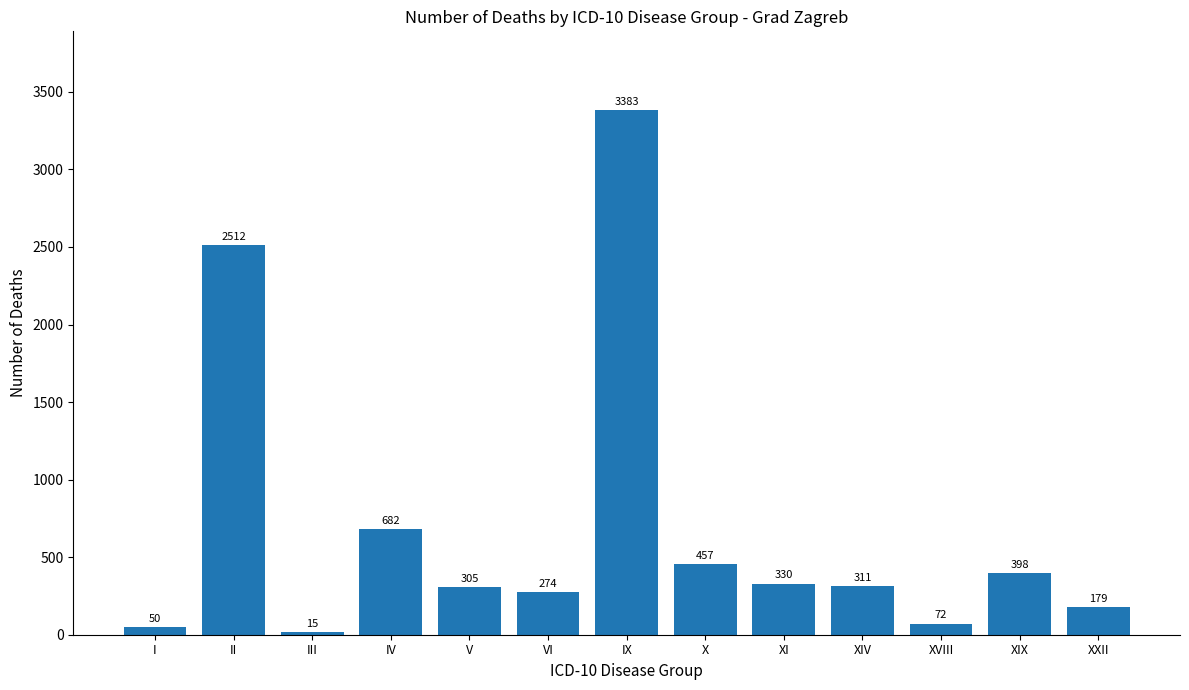

At which category does the chart reach its minimum across all series?

III